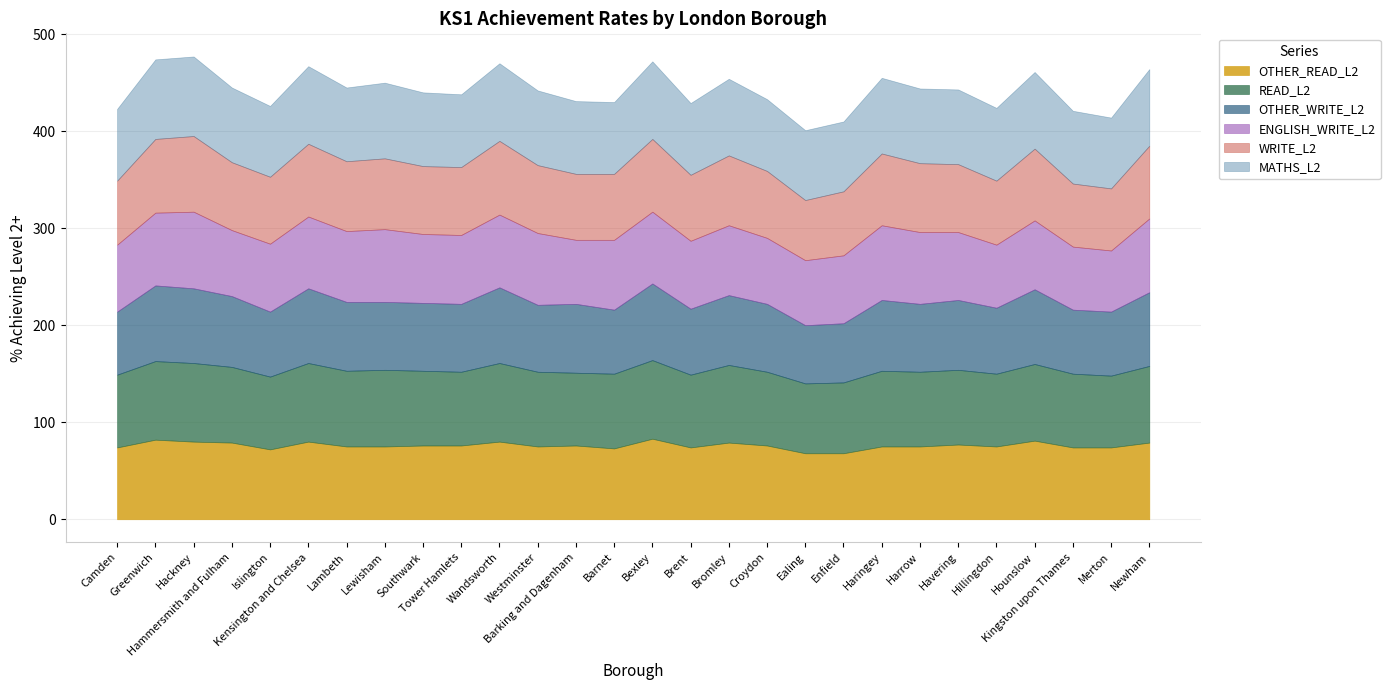

Reading right to left, list all the values displayed in this chart.

OTHER_READ_L2: 79	74	74	81	75	77	75	75	68	68	76	79	74	83	73	76	75	80	76	76	75	75	80	72	79	80	82	74
READ_L2: 79	74	76	79	75	77	77	78	73	72	76	80	75	81	77	75	77	81	76	77	79	78	81	75	78	81	81	75
OTHER_WRITE_L2: 76	66	66	77	68	72	70	73	61	60	70	72	68	79	66	71	69	78	70	70	70	71	77	67	73	77	78	65
ENGLISH_WRITE_L2: 76	63	65	71	65	70	74	77	70	67	68	72	70	74	72	66	74	75	71	71	75	73	74	70	68	79	75	69
WRITE_L2: 75	64	65	74	66	70	71	74	66	62	69	72	68	75	68	68	70	76	70	70	73	72	75	69	70	78	76	66
MATHS_L2: 79	73	75	79	75	77	77	78	72	72	74	79	74	80	74	75	77	80	75	76	78	76	80	73	77	82	82	74